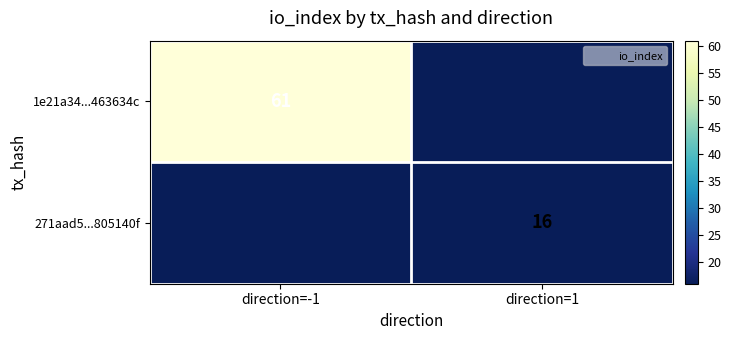

What is the sum of all 271aad5...805140f values?

16